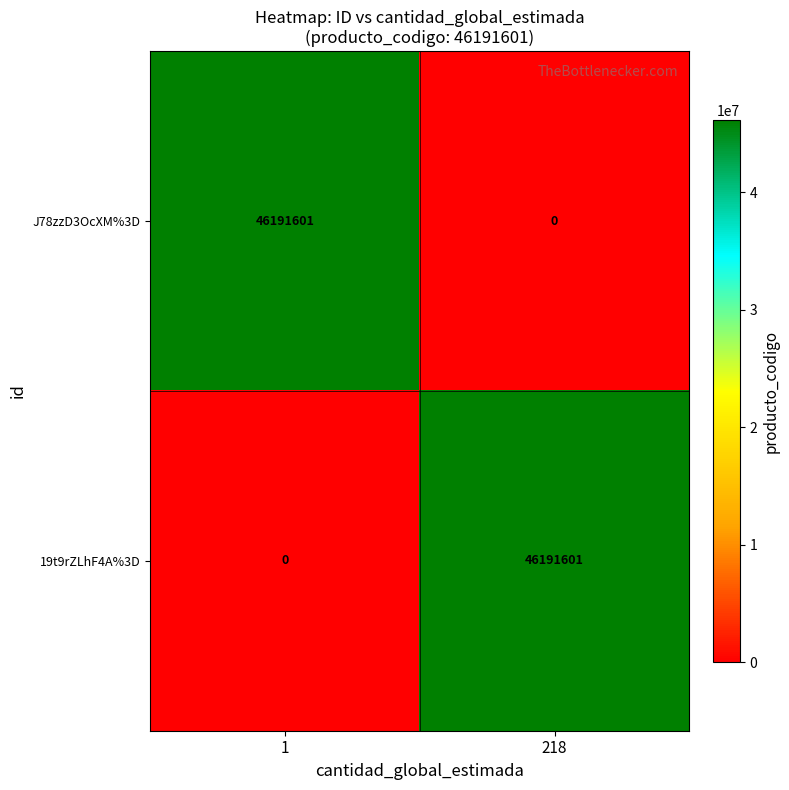

Reading left to right, transcribe all the data shown in this chart.

J78zzD3OcXM%3D: 46191601	0
19t9rZLhF4A%3D: 0	46191601